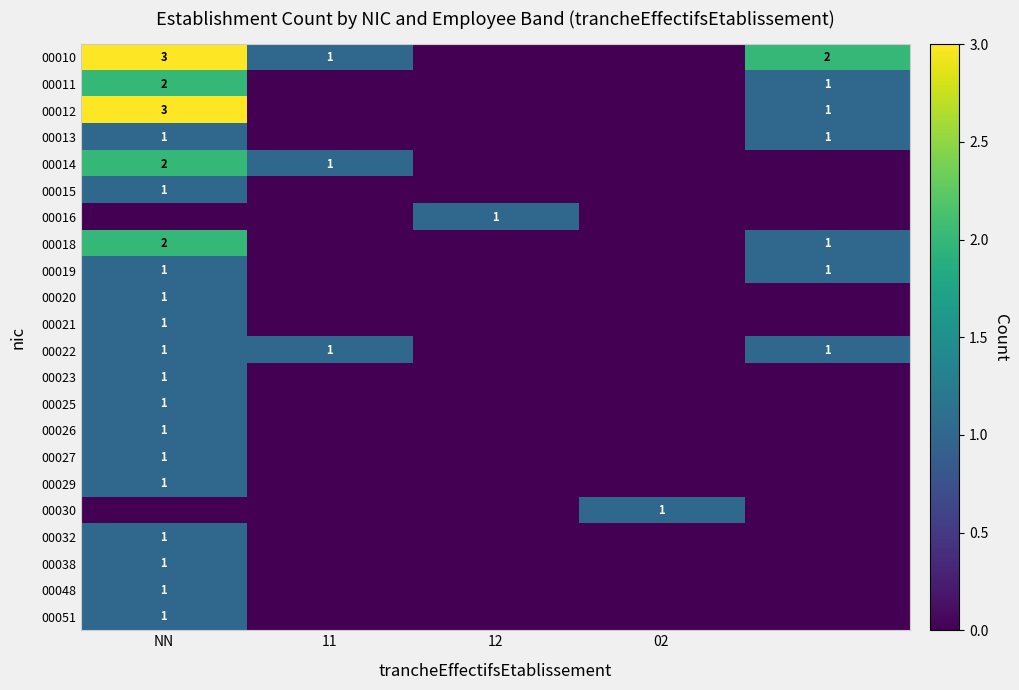

The 00011 series shows 1 at NN. True or false?

False